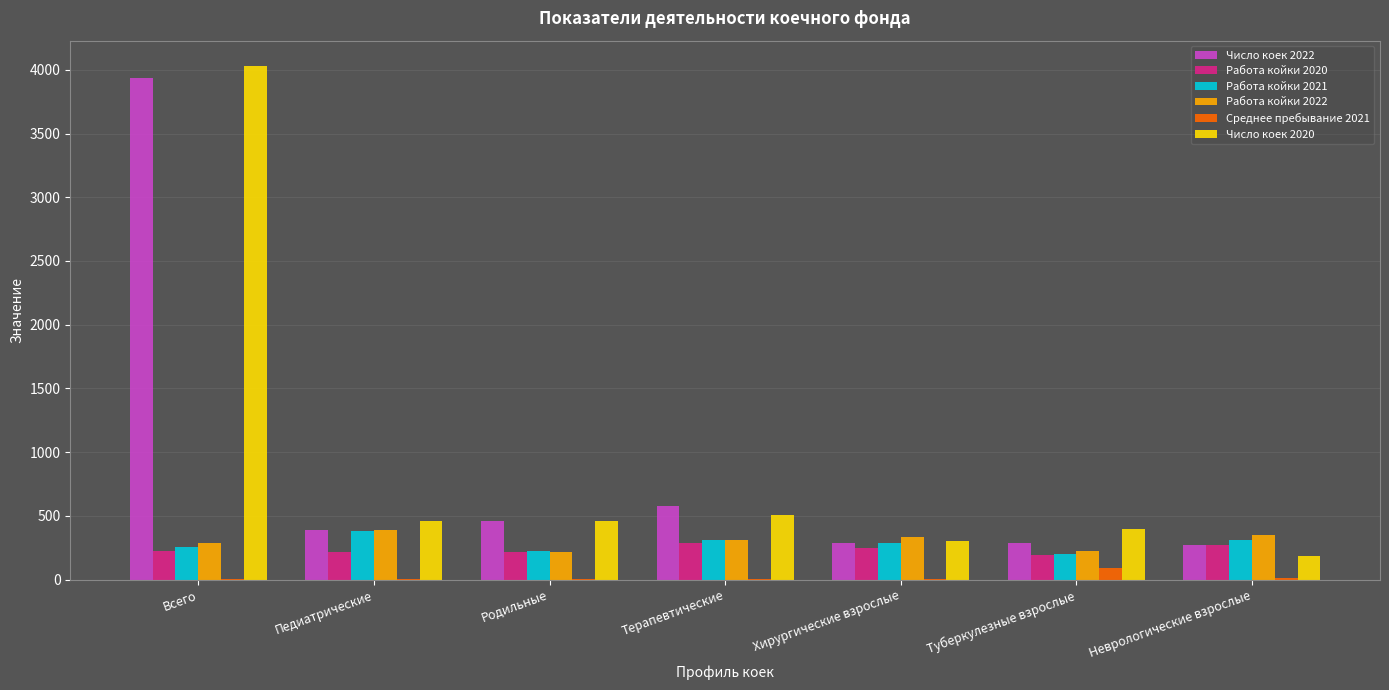

What is the sum of all Число коек 2022 values?

6211.0